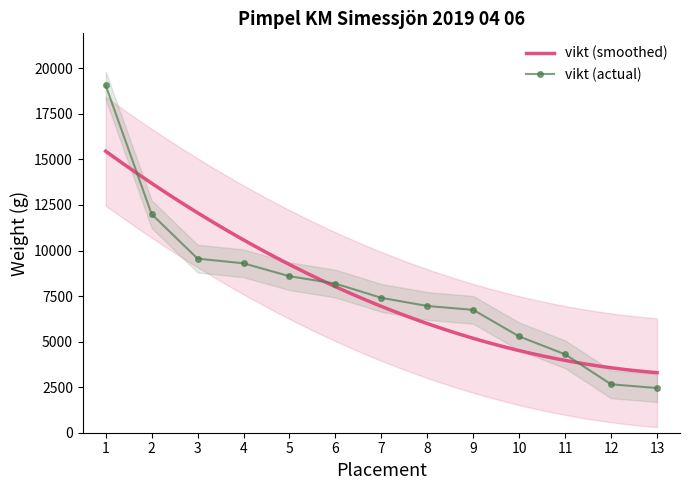

What is the change in value from 6 to 11?

-3882